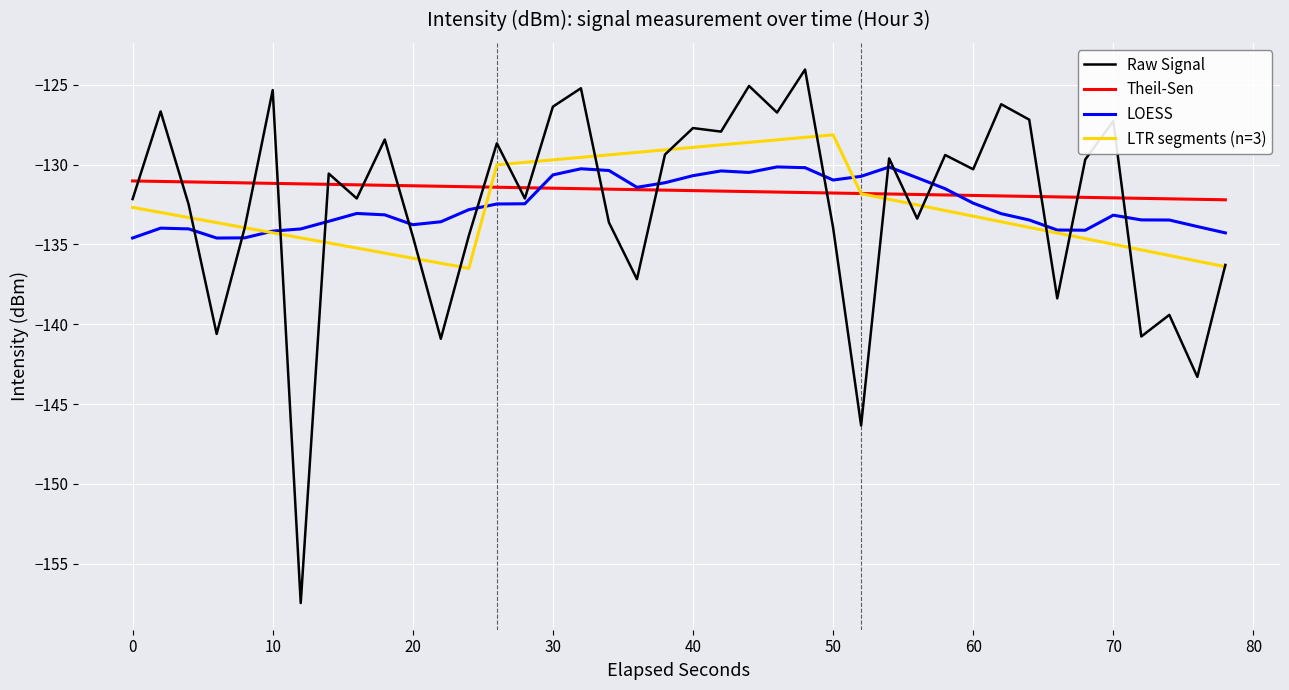

What is the highest value of the LOESS series?

-130.1